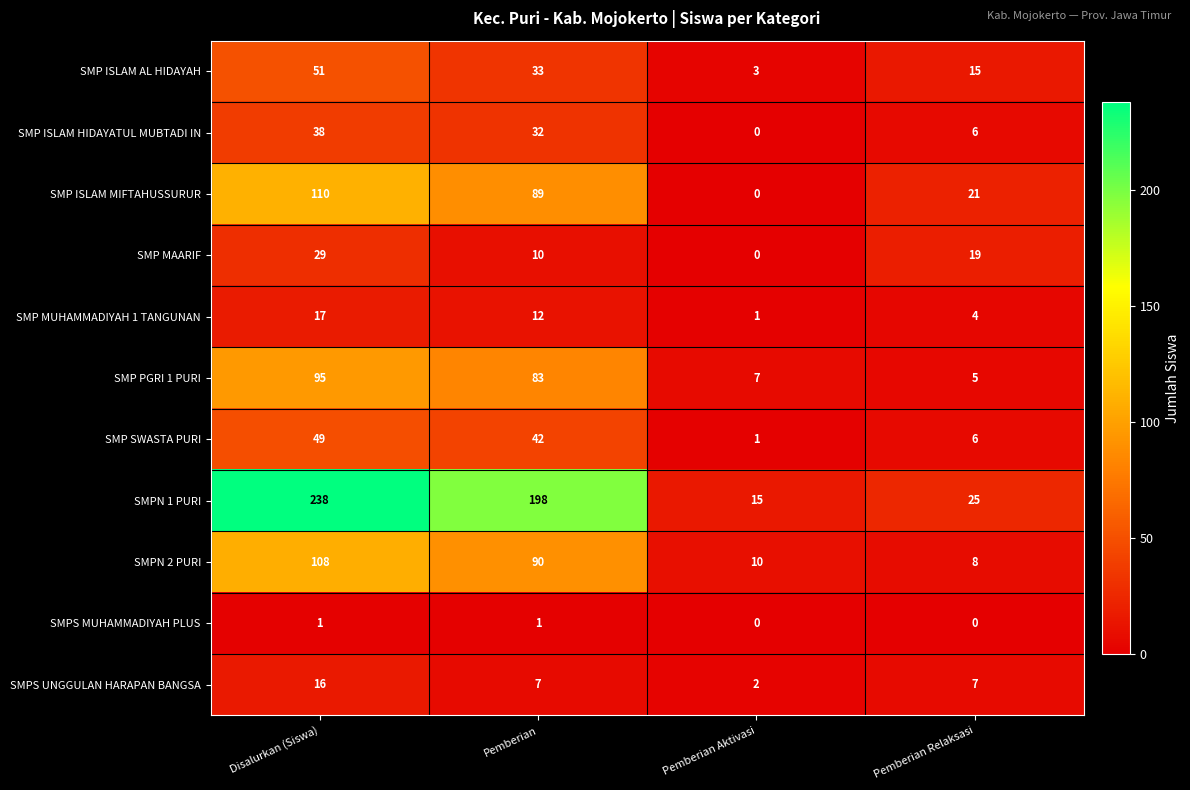

Rank the series by their maximum value, from lowest to highest.

SMPS MUHAMMADIYAH PLUS, SMPS UNGGULAN HARAPAN BANGSA, SMP MUHAMMADIYAH 1 TANGUNAN, SMP MAARIF, SMP ISLAM HIDAYATUL MUBTADI IN, SMP SWASTA PURI, SMP ISLAM AL HIDAYAH, SMP PGRI 1 PURI, SMPN 2 PURI, SMP ISLAM MIFTAHUSSURUR, SMPN 1 PURI